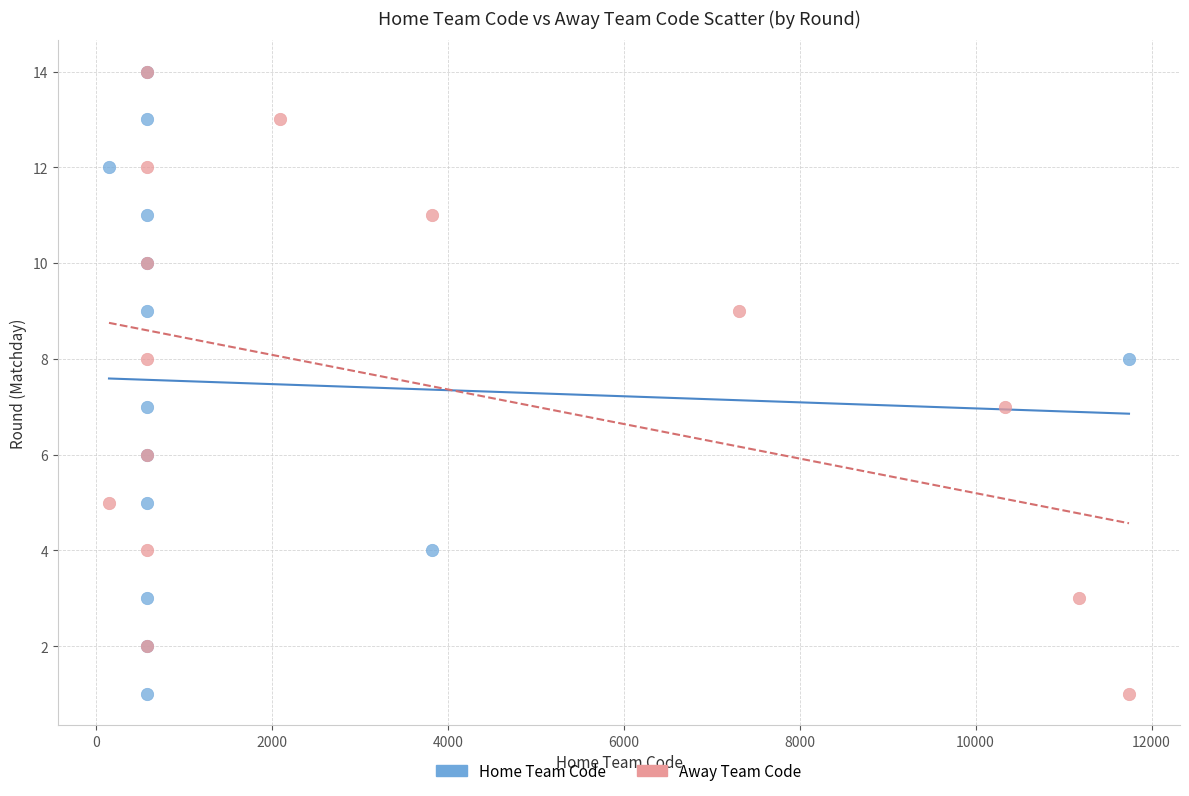

What are all the series names shown in the legend?

Home Team Code, Away Team Code